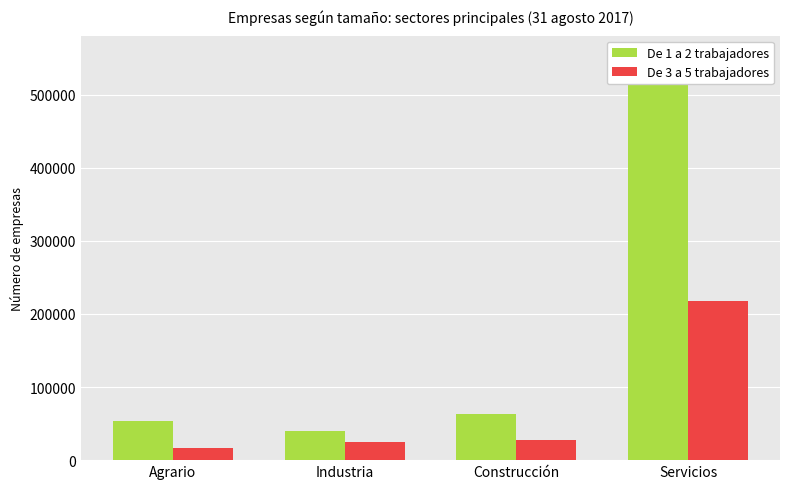

Reading left to right, what are all the values shown in this chart?

De 1 a 2 trabajadores: 53851	39333	62831	553104
De 3 a 5 trabajadores: 16694	24312	28207	218091